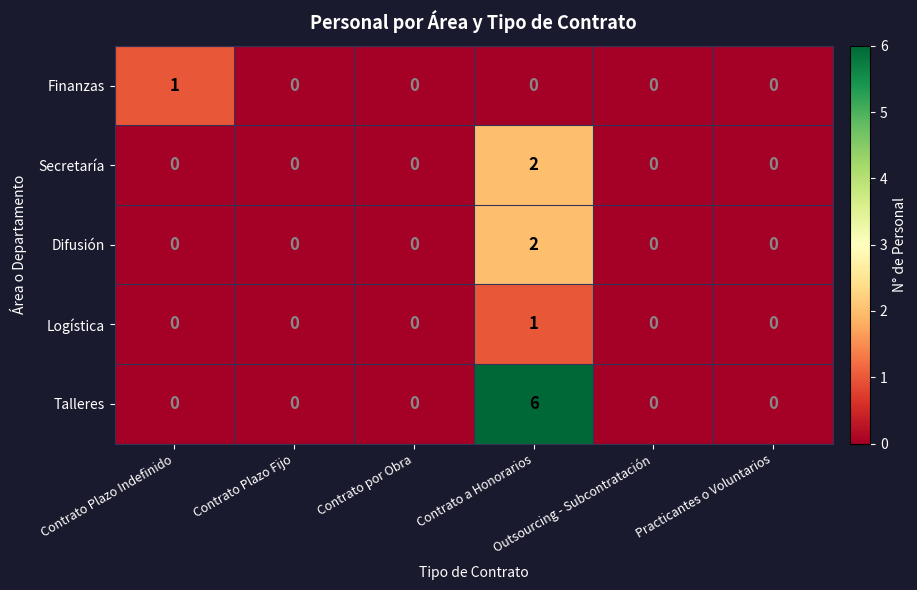

Which series has the largest range (max minus min)?

Talleres